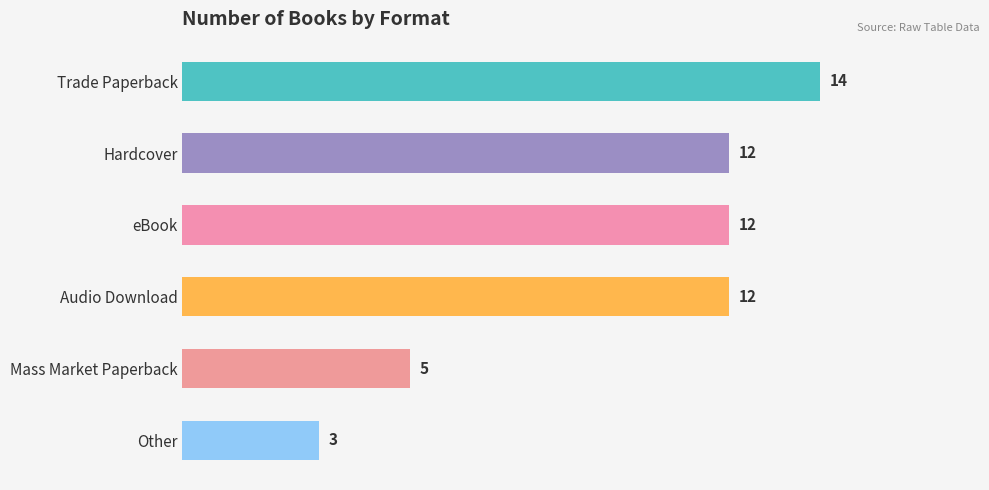

What is the difference between the maximum and second lowest values?

9